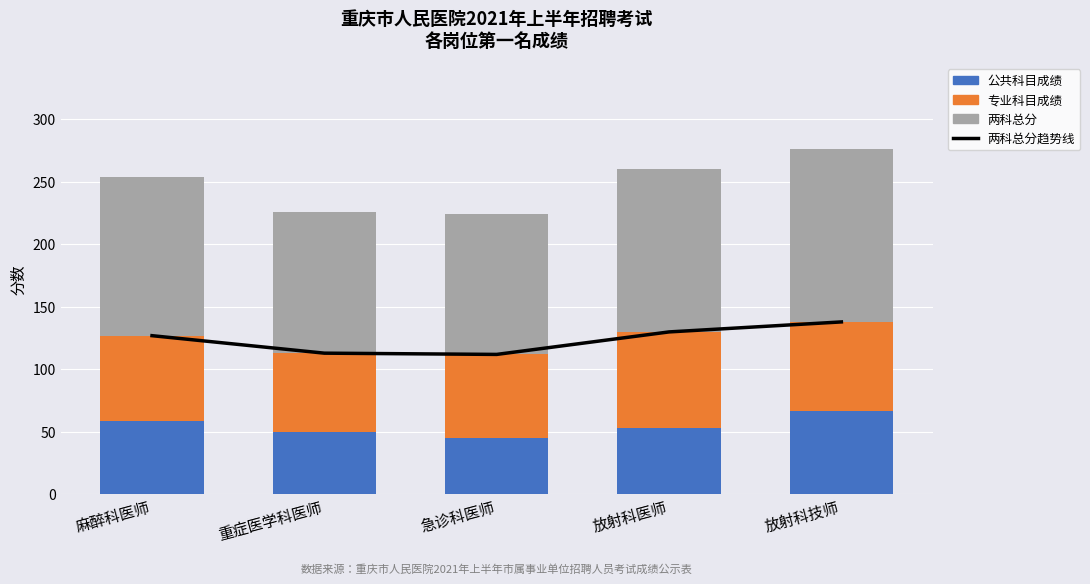

Which category has the highest value across all series?

放射科技师